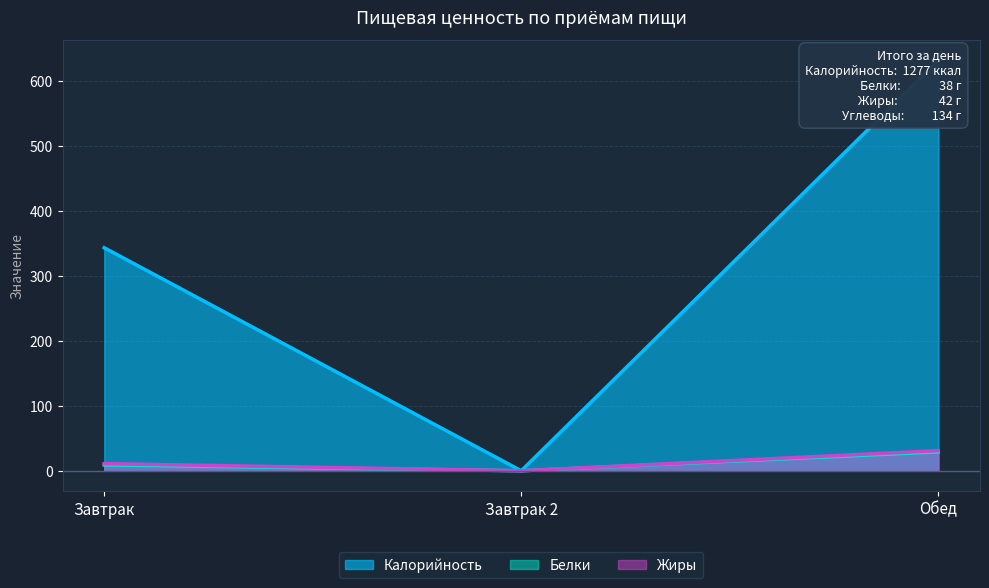

Reading left to right, what are all the values shown in this chart?

Калорийность: 343	0	631
Белки: 9	0	29
Жиры: 11	0	31